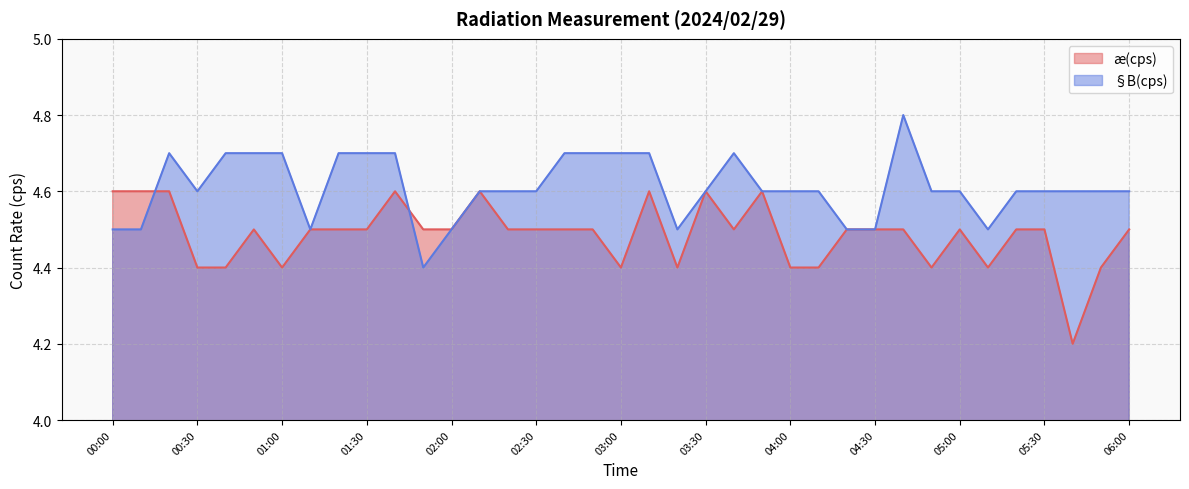

Where is the first local minimum for §B(cps)?

00:30